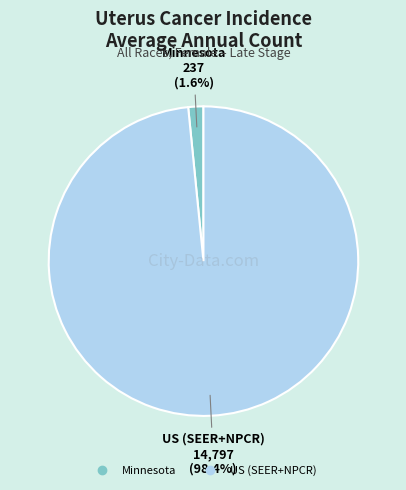

What percentage is the US (SEER+NPCR) slice, to the nearest percent?

98%